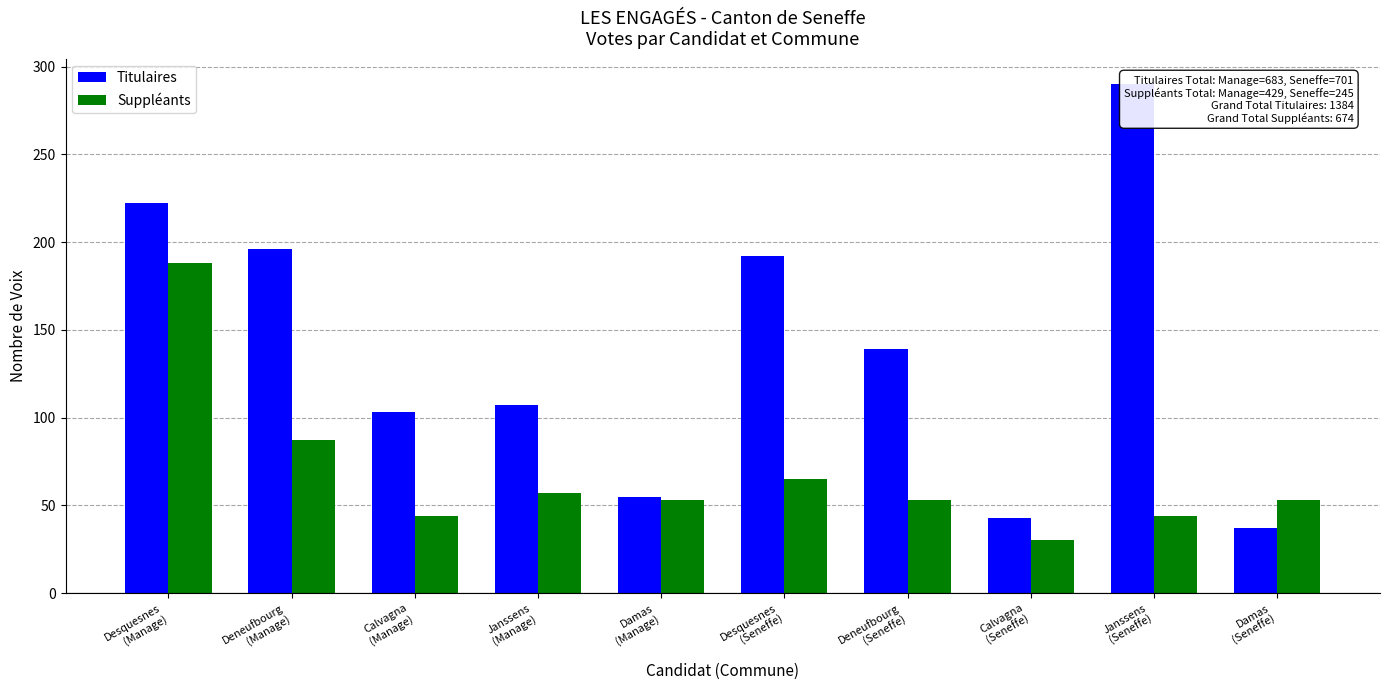

What is the average value of the Suppléants series?

67